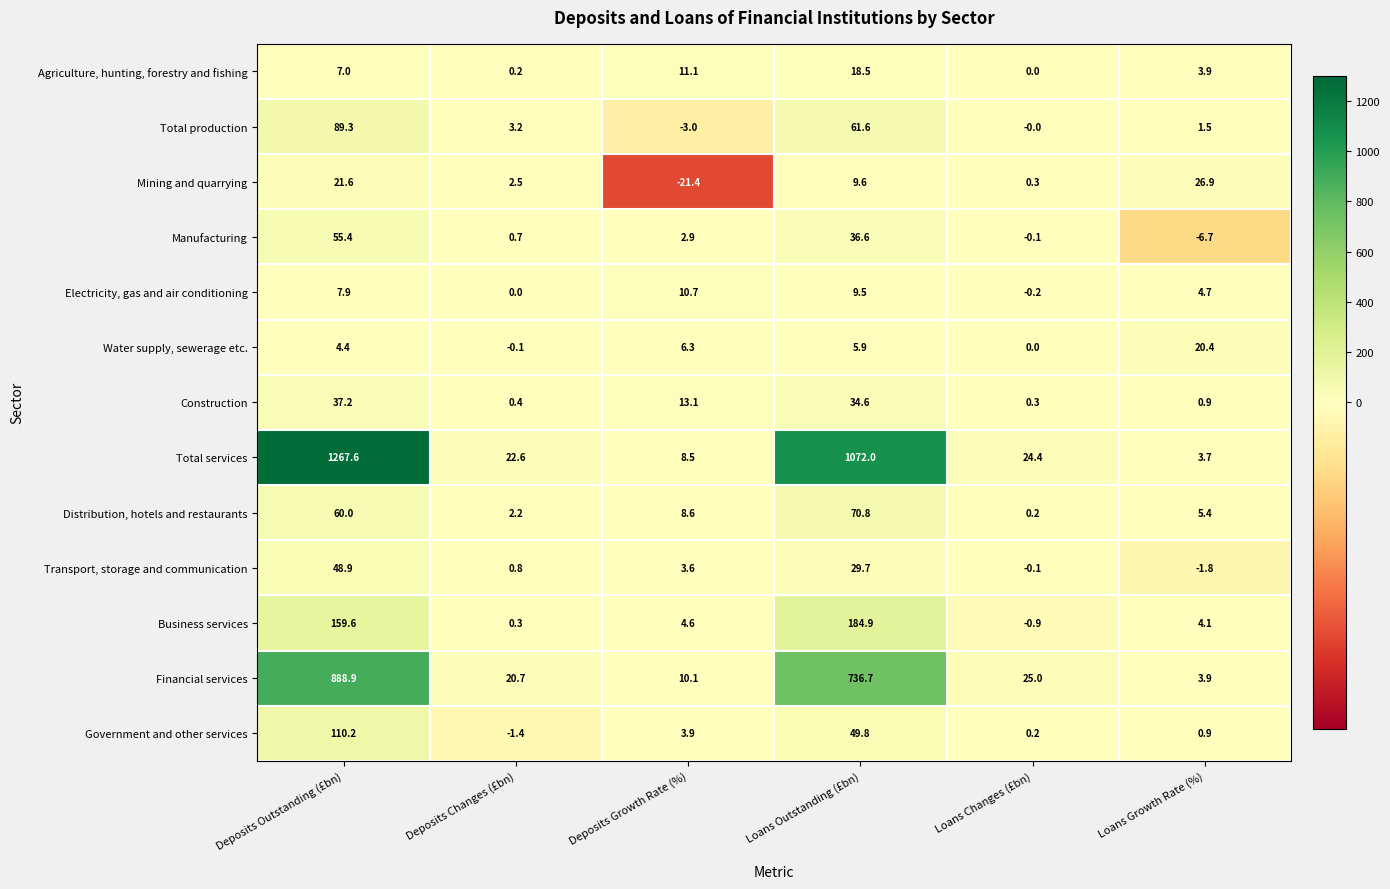

Which category has the lowest value across all series?

Deposits Growth Rate (%)